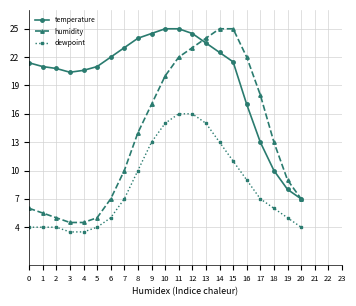

At which label does temperature reach its minimum?

20